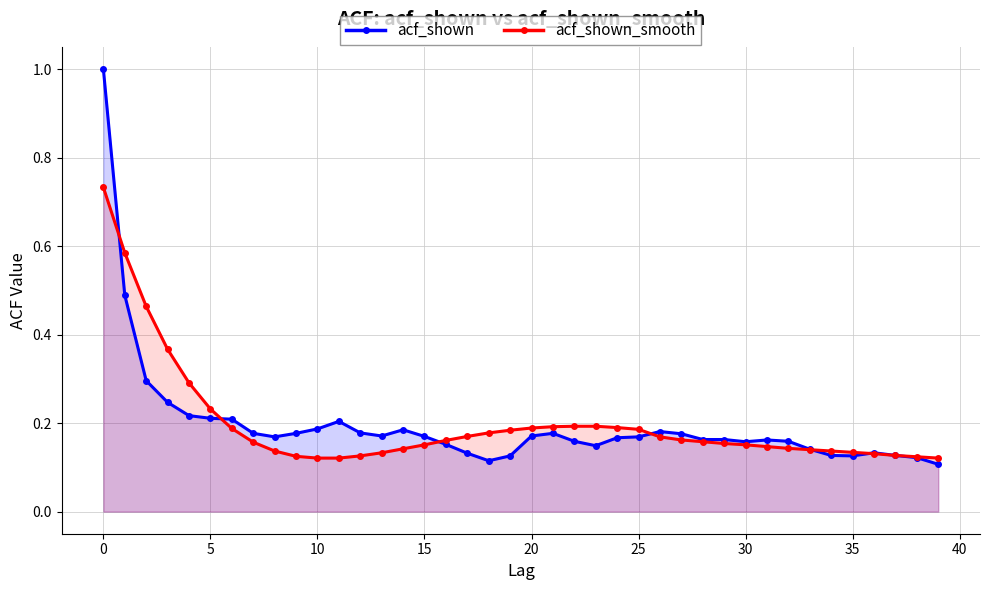

At which category is the sum across all series the highest?

0